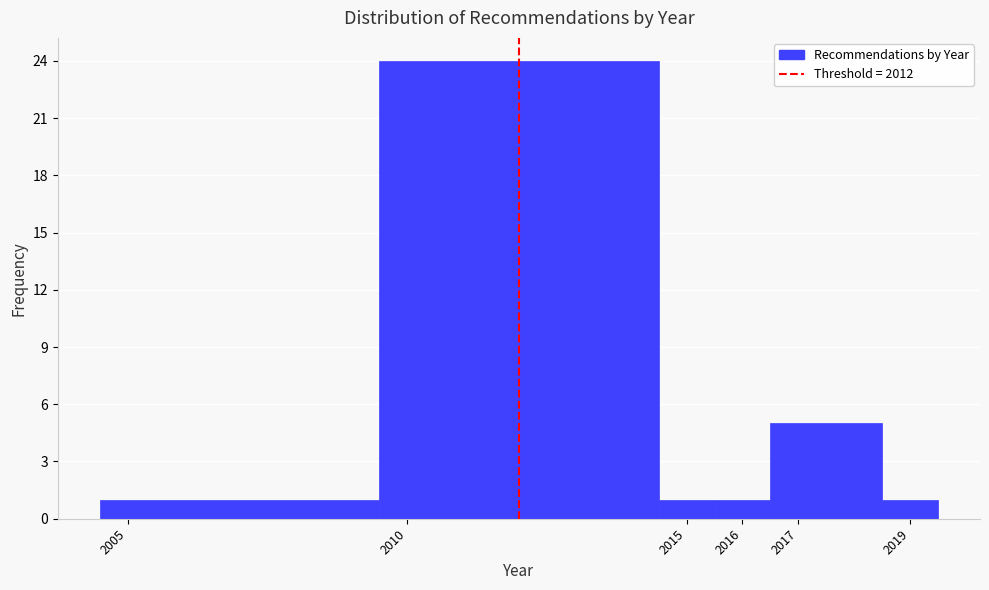

Which range on the x-axis has the tallest bar?

2009.5 to 2014.5